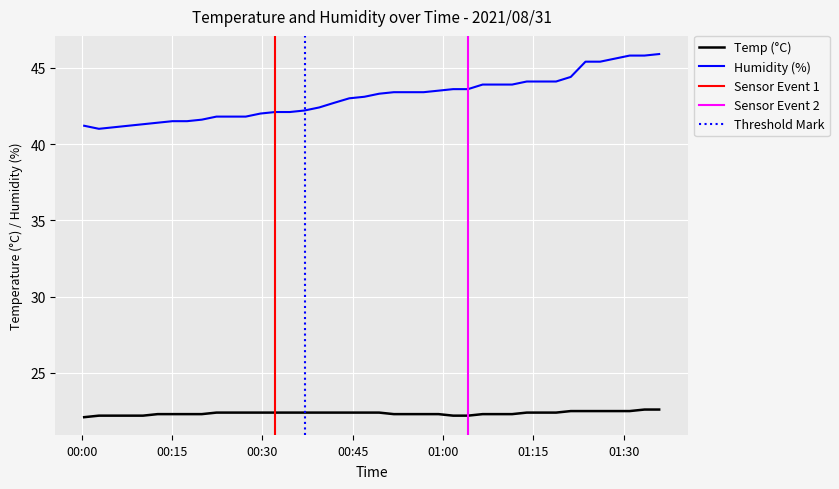

Which label corresponds to the smallest value in the chart?

2021/08/31 00:00